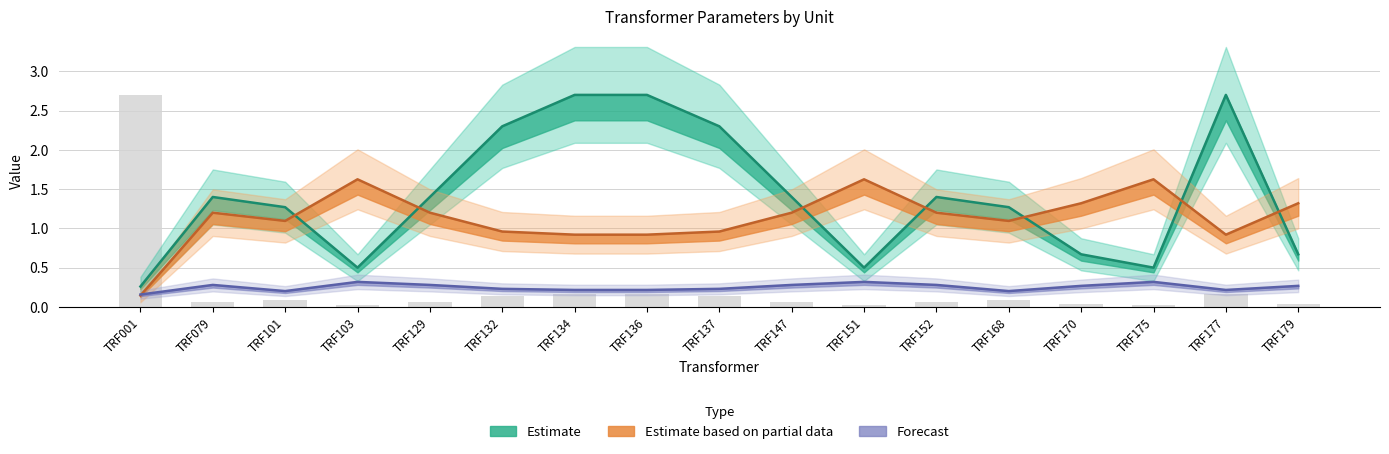

At which category is the sum across all series the highest?

TRF134